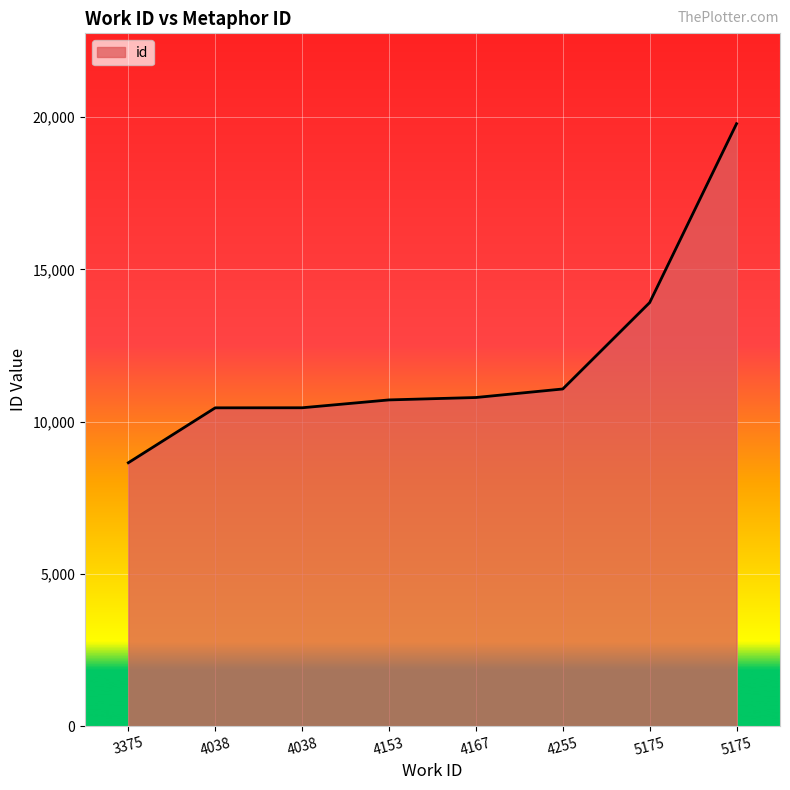

What is the average value?

11980